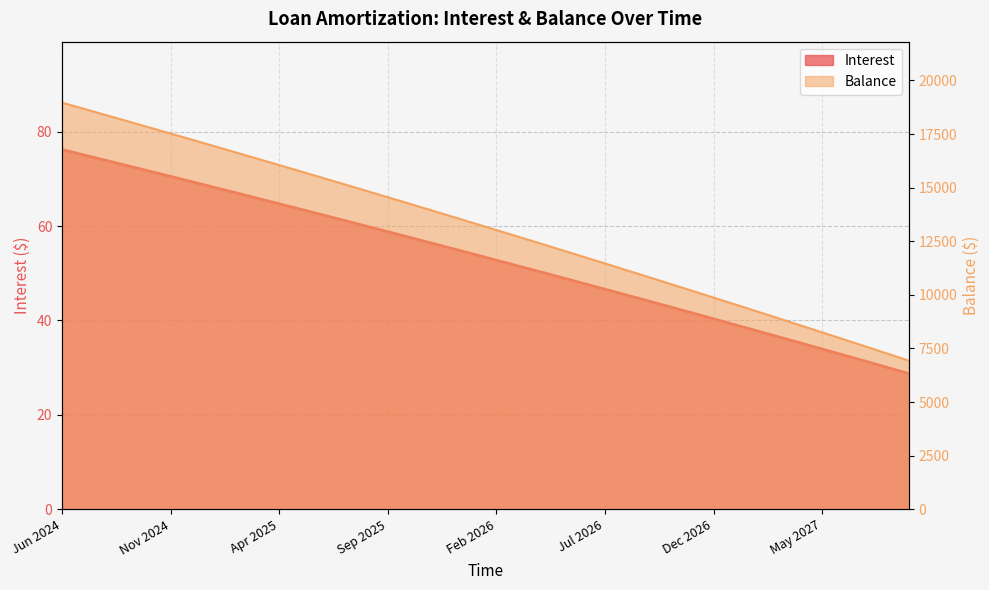

What are all the series names shown in the legend?

Interest, Balance